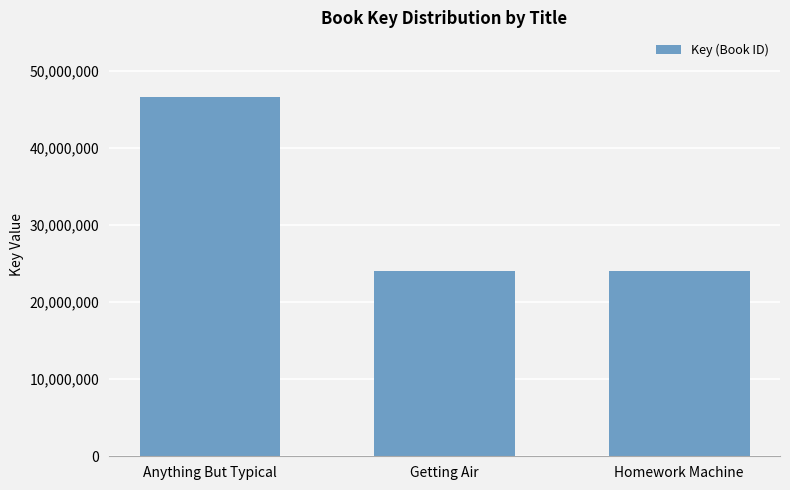

Read the value at Anything But Typical, to the nearest 100.

46593600